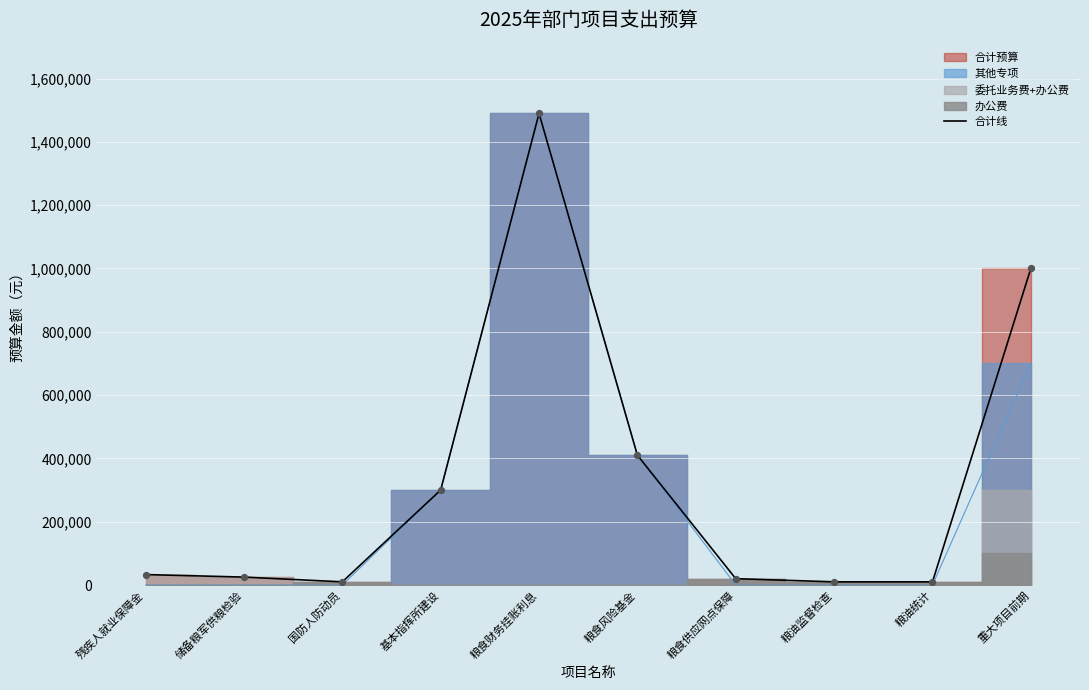

Which has a higher value, 粮油监督检查 or 粮食财务挂账利息?

粮食财务挂账利息